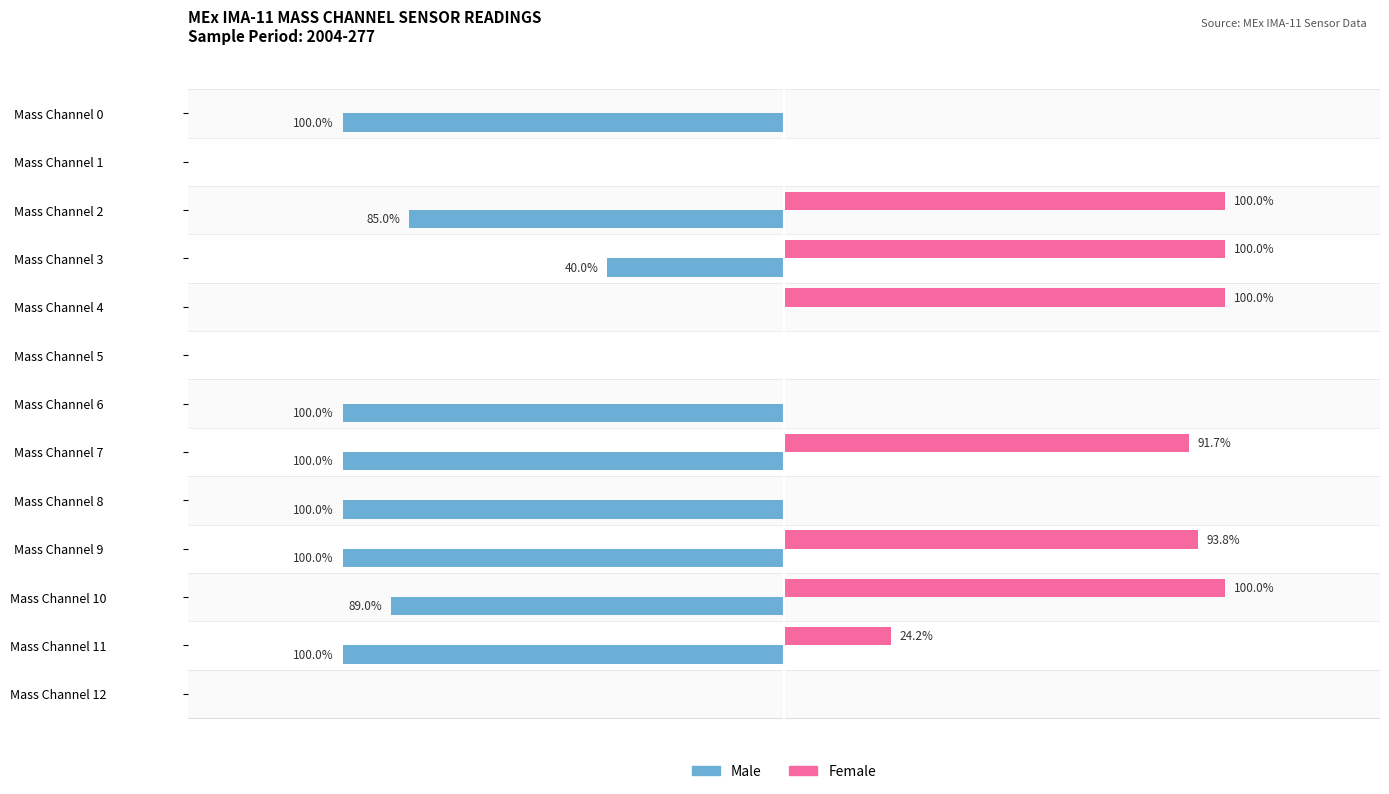

What are all the series names shown in the legend?

Male, Female